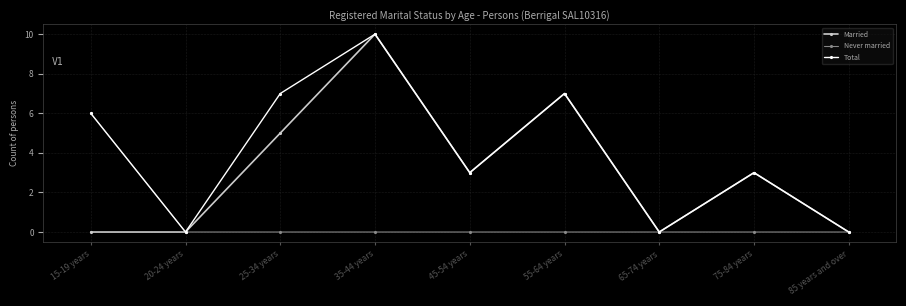

Rank the series by their average value, from highest to lowest.

Total, Married, Never married